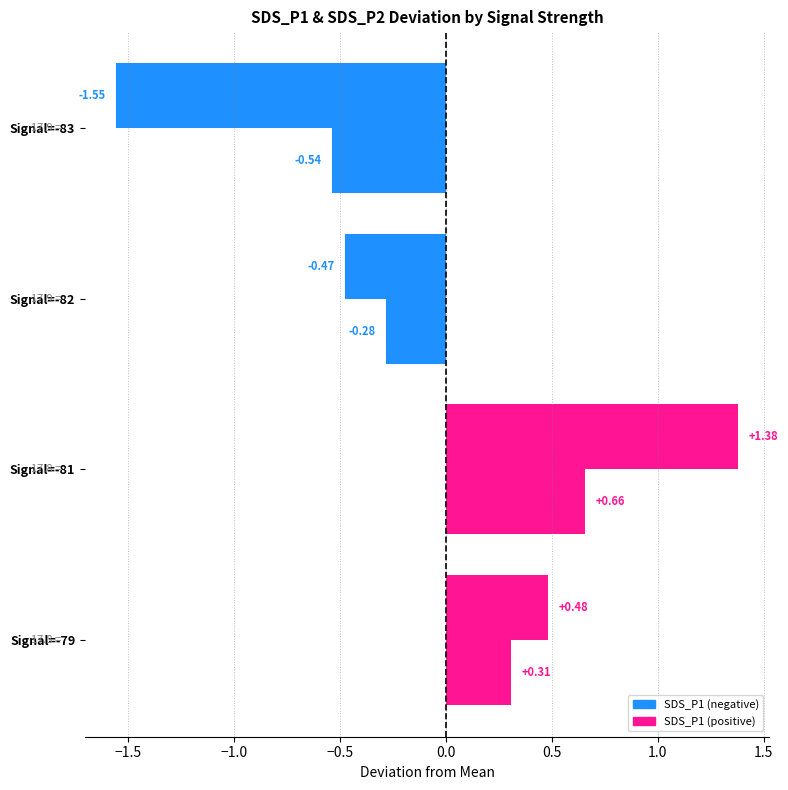

How many categories are shown in the chart?

4